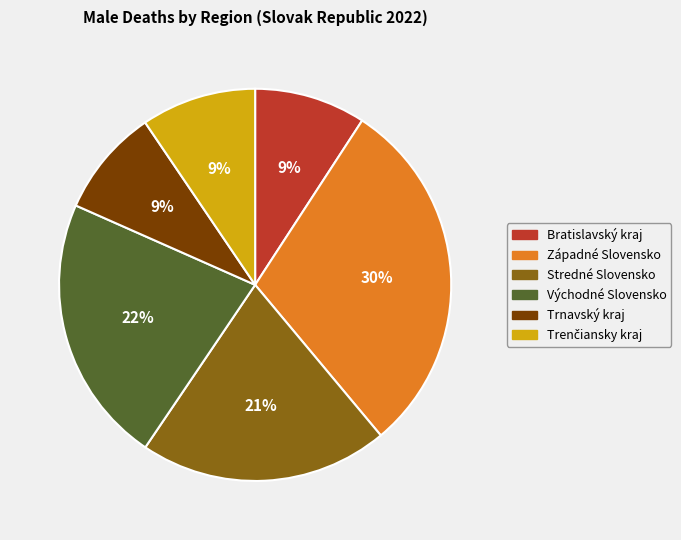

To the nearest percent, what is the difference between the largest and smallest slice percentages?

21%